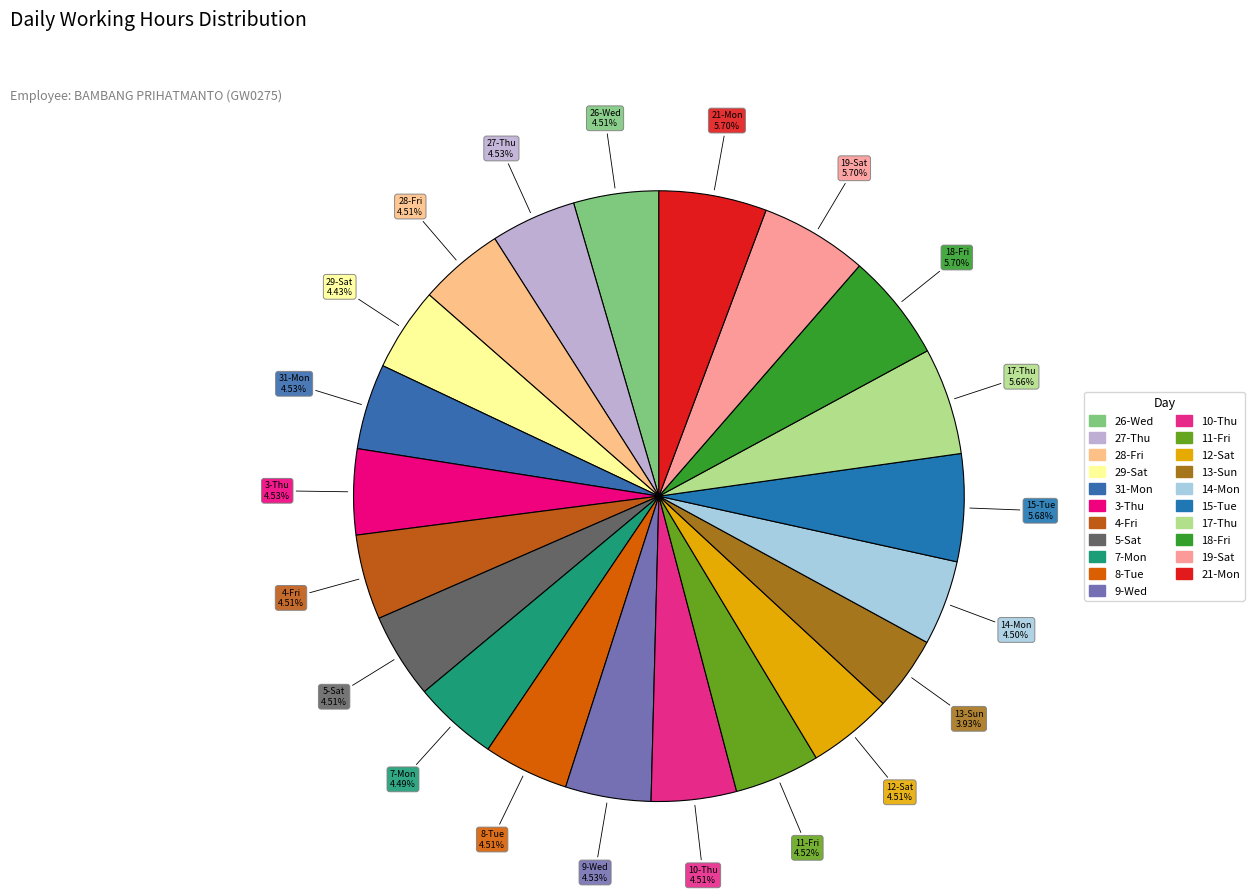

Is the sum of 21-Mon and 4-Fri greater than half?

No